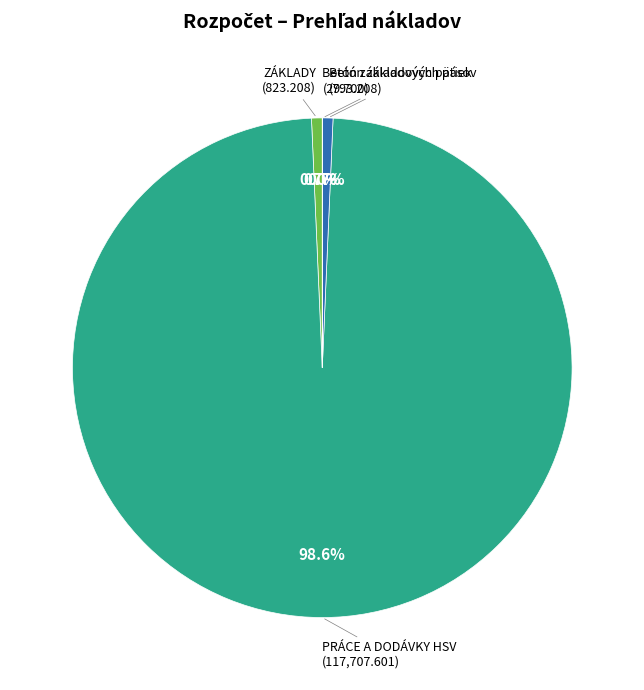

Is there any slice that represents more than half of the pie?

Yes